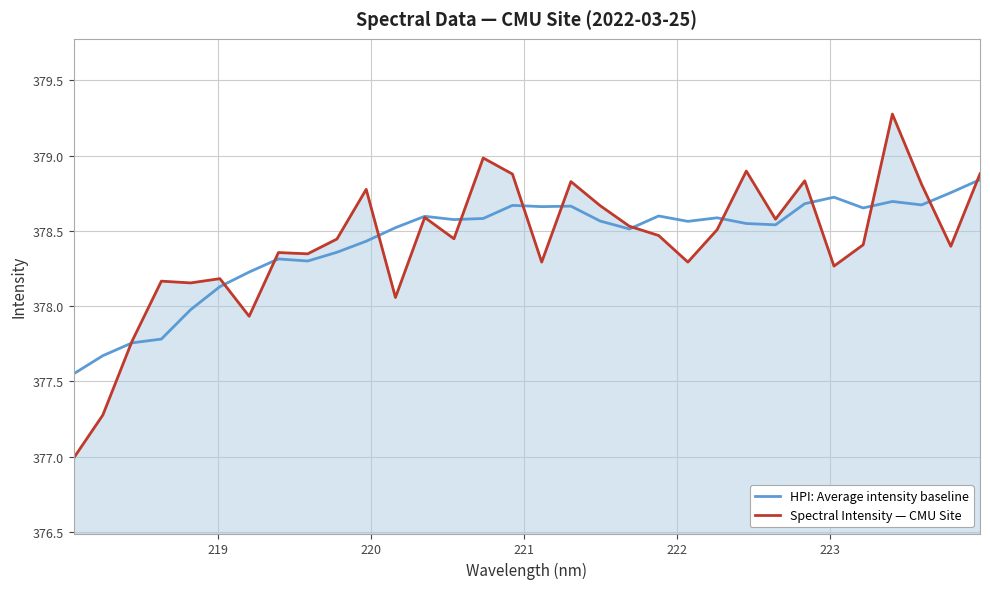

What is the smallest value displayed?

377.0